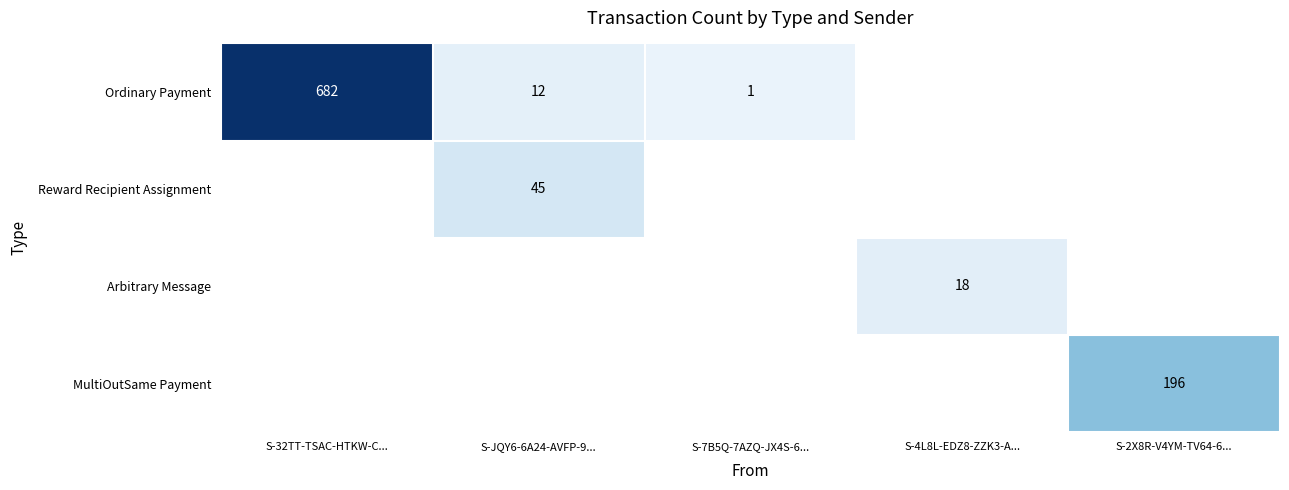

Which has a higher value, S-4L8L-EDZ8-ZZK3-A... or S-JQY6-6A24-AVFP-9...?

S-JQY6-6A24-AVFP-9...